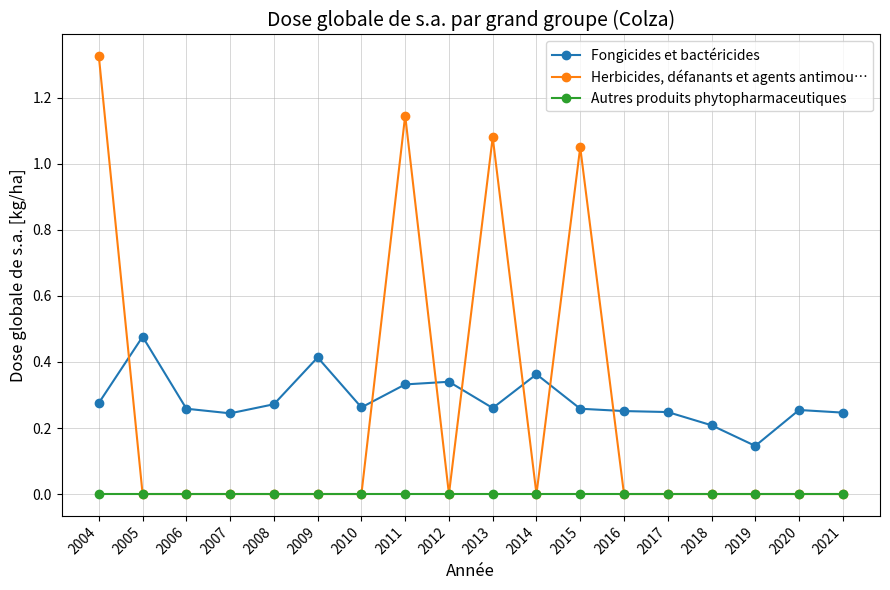

How many lines are shown in the chart?

3